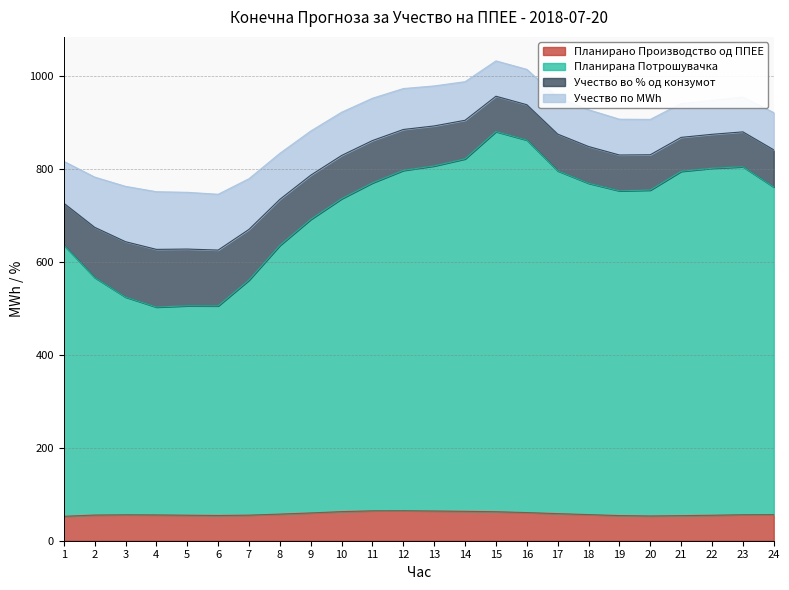

Does the chart have visible grid lines?

Yes